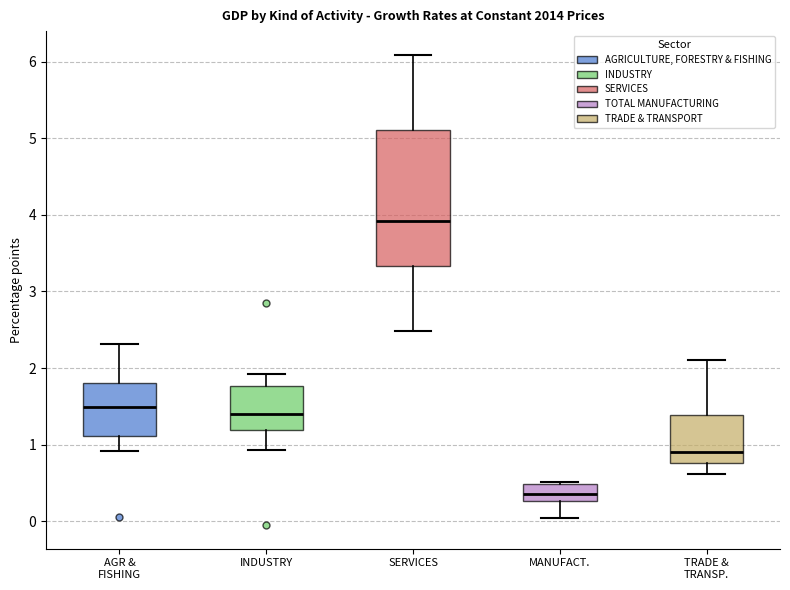

Reading left to right, read every box against the y-axis: the position of its median line, the range the box covers, and the ends of its whiskers. The values are not printed on the chart, so give them approximately, as read against the axis.

AGR & FISHING: median 1.5, box 1.1 to 1.8, whiskers 0.9 to 2.3
INDUSTRY: median 1.4, box 1.2 to 1.8, whiskers 0.9 to 1.9
SERVICES: median 3.9, box 3.3 to 5.1, whiskers 2.5 to 6.1
MANUFACT.: median 0.4, box 0.3 to 0.5, whiskers 0.0 to 0.5 (just above the box's upper edge)
TRADE & TRANSP.: median 0.9, box 0.8 to 1.4, whiskers 0.6 to 2.1